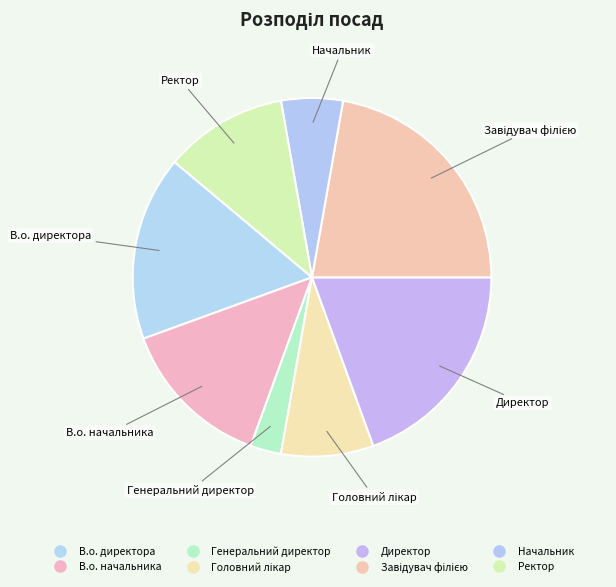

How many slices are in this pie chart?

8